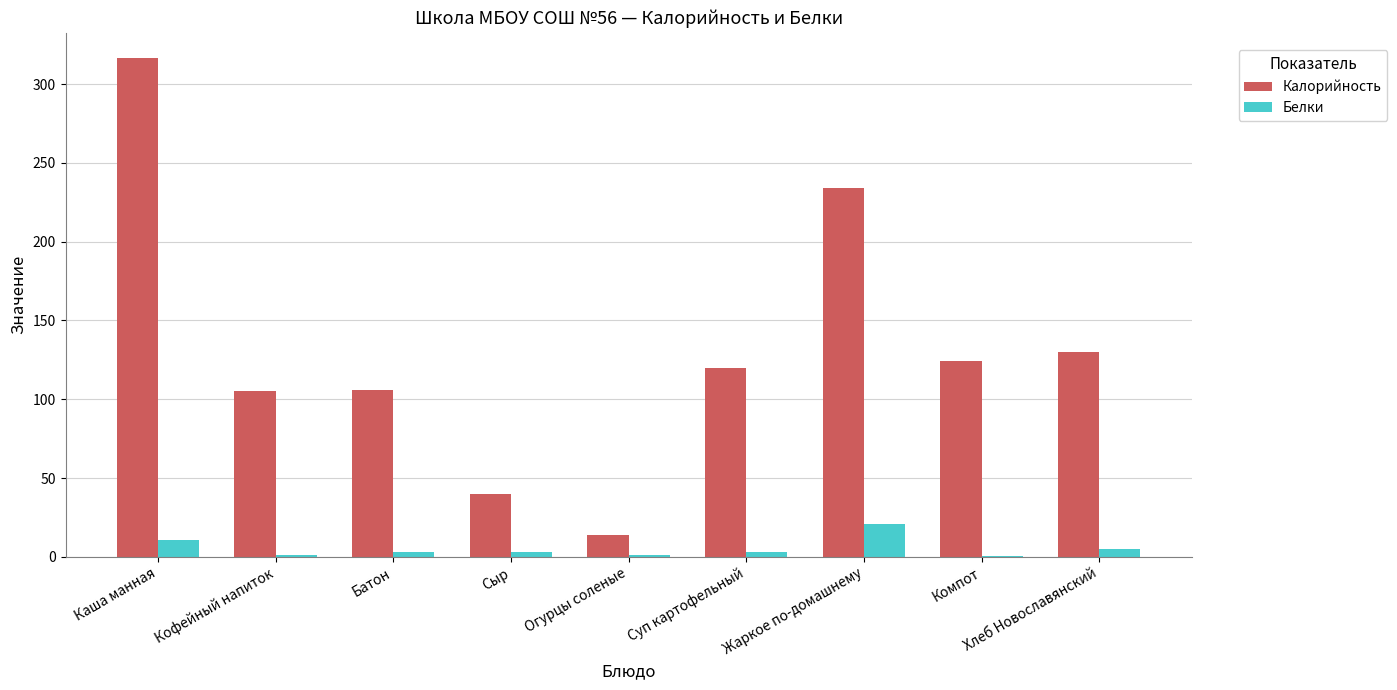

True or false: Белки has a value of 1.0 at Огурцы соленые.

True